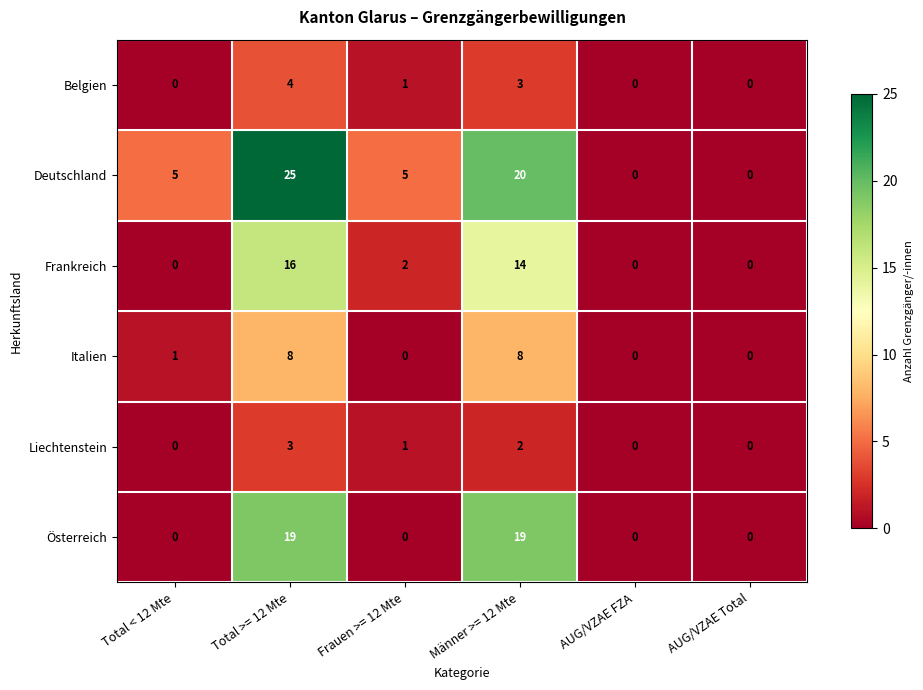

Which series changed the most between Total < 12 Mte and Männer >= 12 Mte?

Österreich